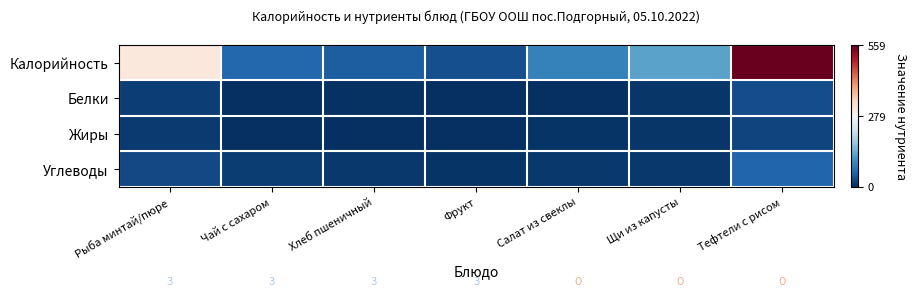

Reading left to right, extract all data points from this chart.

Калорийность: Рыба минтай/пюре=308	Чай с сахаром=61	Хлеб пшеничный=50	Фрукт=34	Салат из свеклы=91	Щи из капусты=130	Тефтели с рисом=559
Белки: Рыба минтай/пюре=17	Чай с сахаром=0	Хлеб пшеничный=3	Фрукт=1	Салат из свеклы=2	Щи из капусты=7	Тефтели с рисом=32
Жиры: Рыба минтай/пюре=12	Чай с сахаром=0	Хлеб пшеничный=1	Фрукт=0	Салат из свеклы=5	Щи из капусты=7	Тефтели с рисом=22
Углеводы: Рыба минтай/пюре=27	Чай с сахаром=15	Хлеб пшеничный=9	Фрукт=6	Салат из свеклы=10	Щи из капусты=10	Тефтели с рисом=58